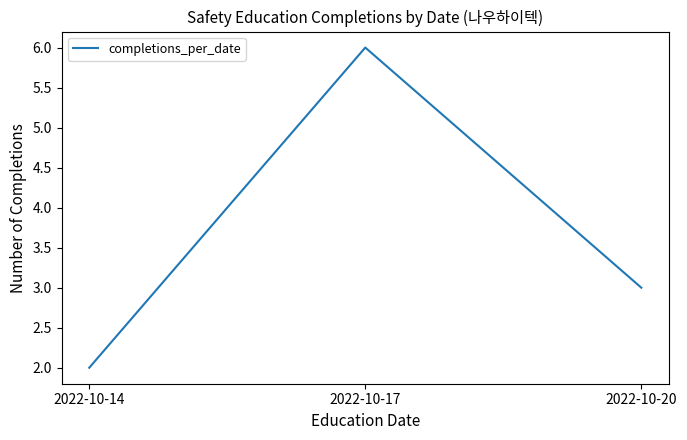

Which has a higher value, 2022-10-20 or 2022-10-17?

2022-10-17